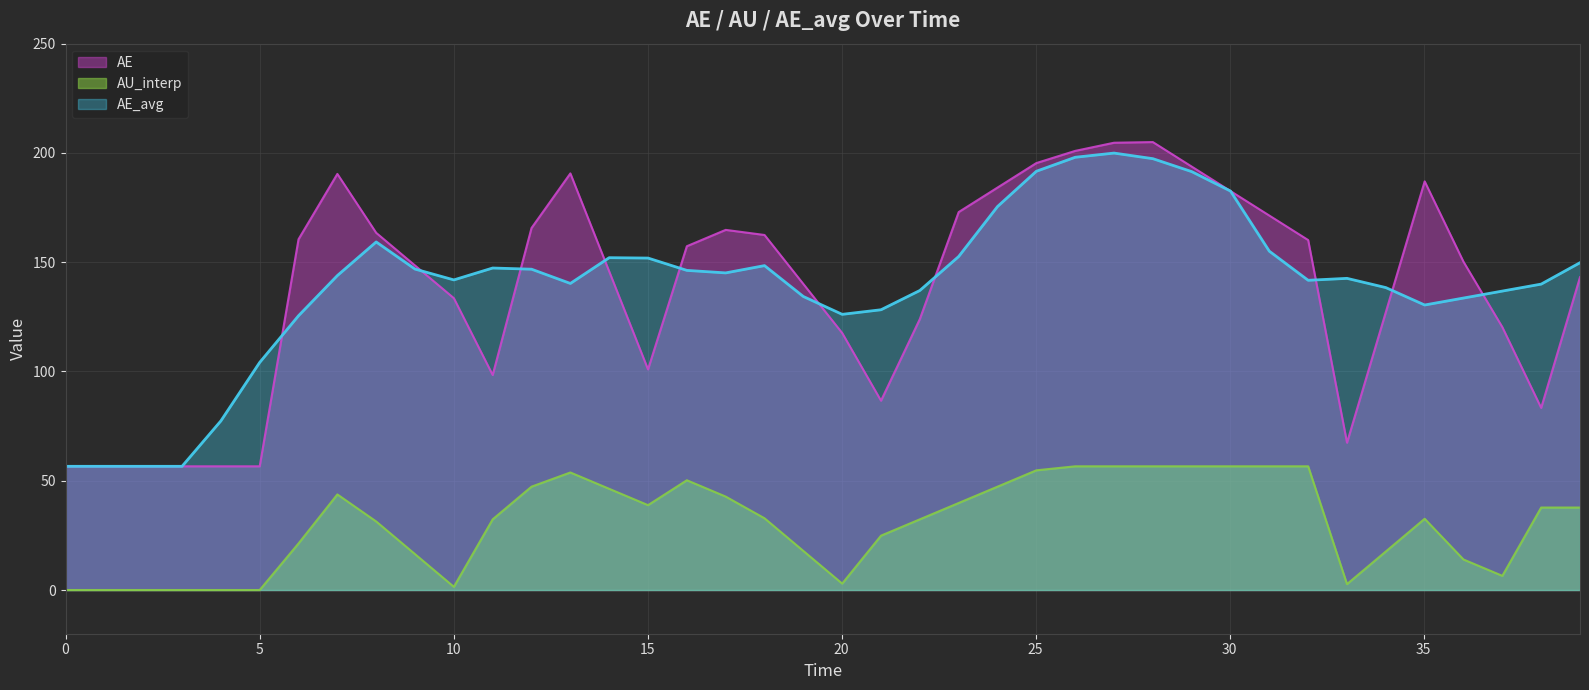

Which series has the widest spread of values?

AE